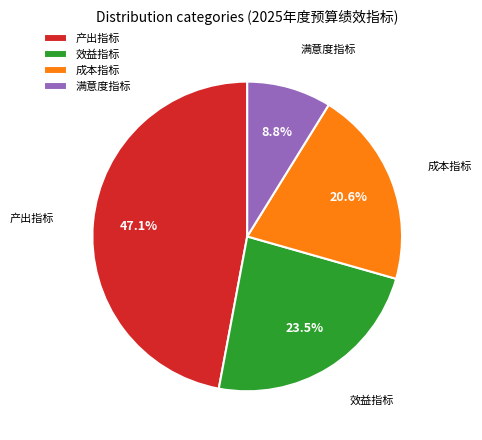

Is 成本指标 the majority of the pie?

No